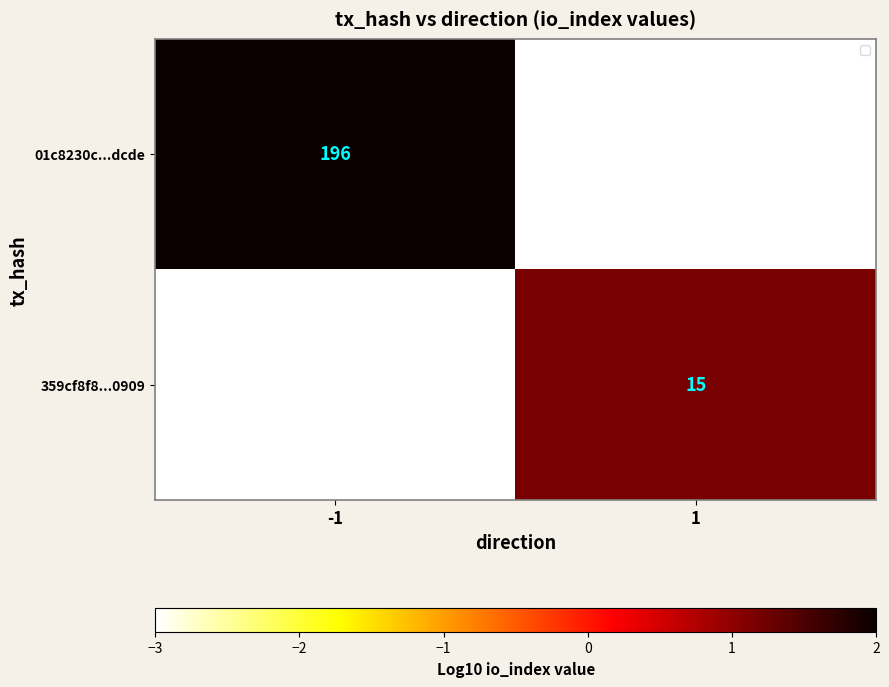

Which series has the largest total across all categories?

01c8230c...dcde